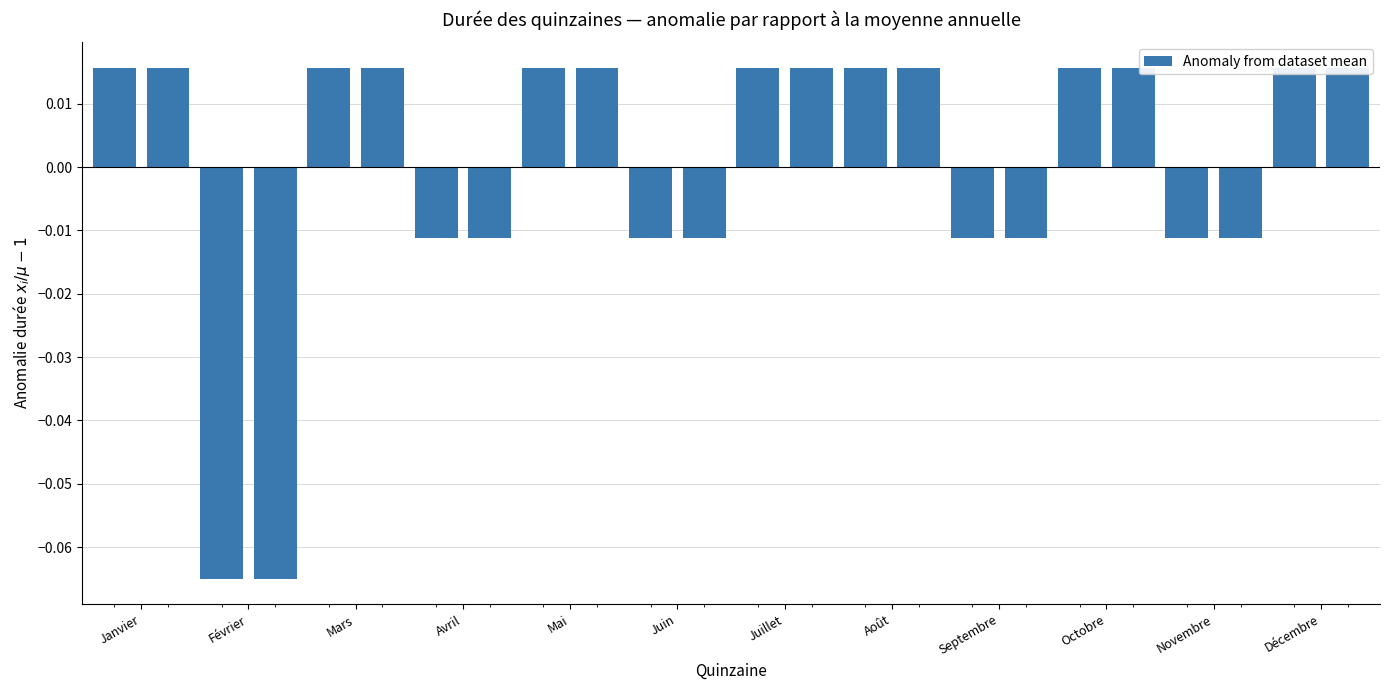

How many series are shown in this chart?

1